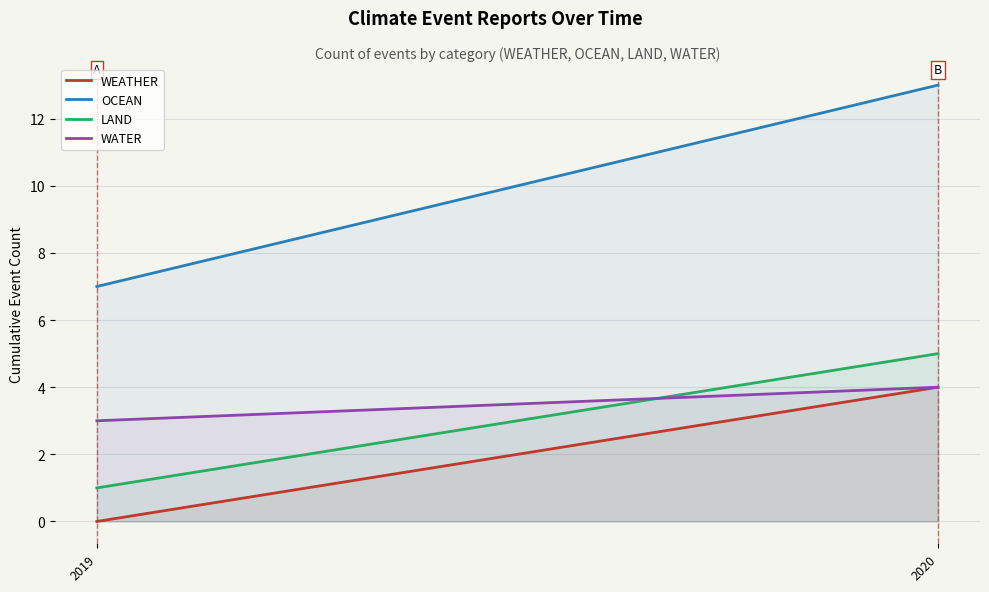

What is the spread (max minus min) of values at 2020?

9